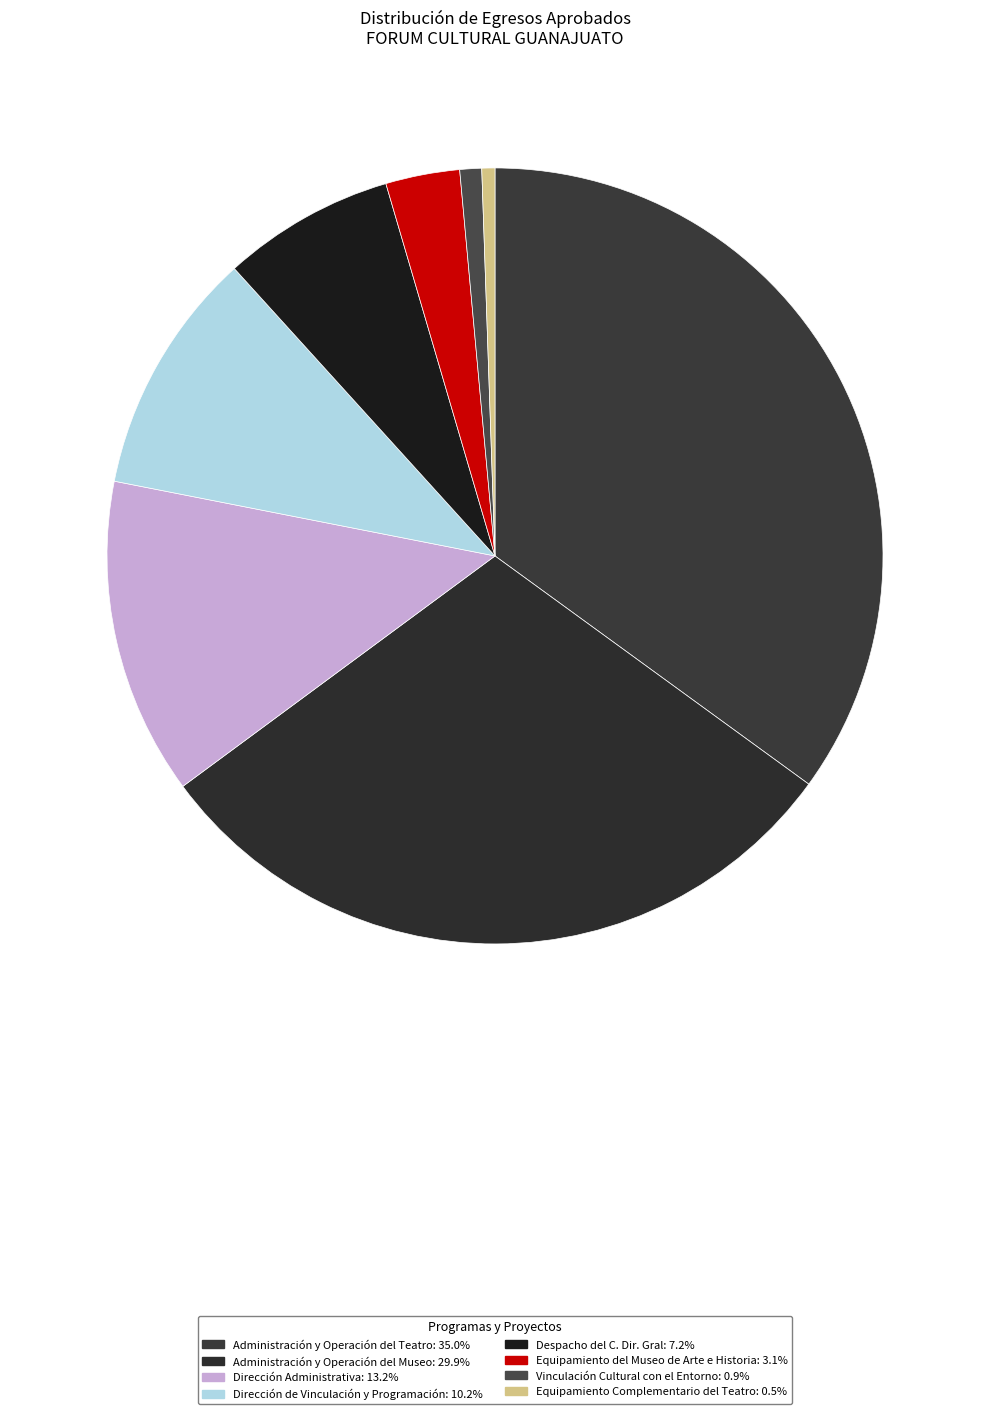

To the nearest percent, what is the average slice percentage?

12%